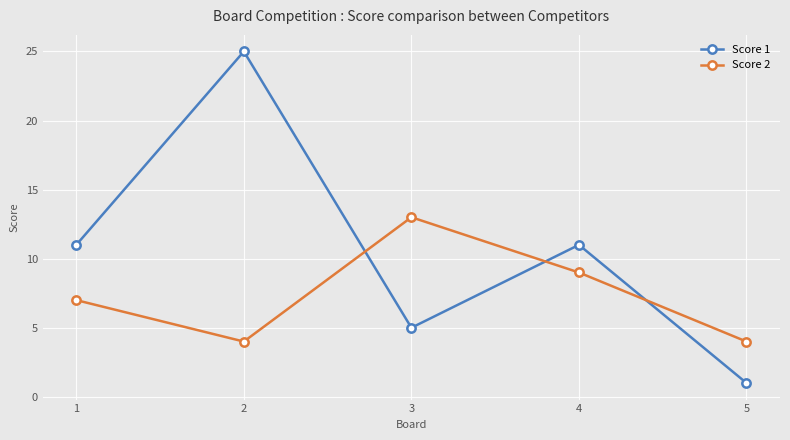

At 2, list the series in order from smallest to largest.

Score 2, Score 1